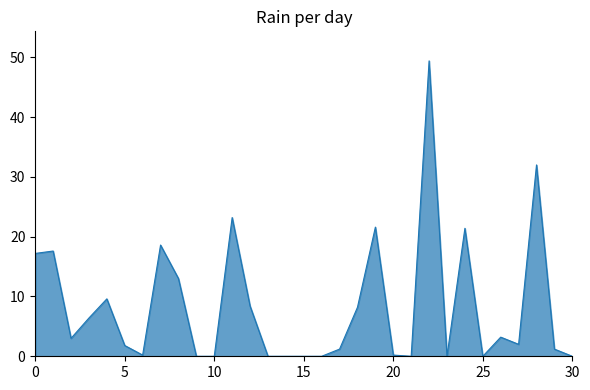

What is the difference between the maximum and minimum values?

49.4